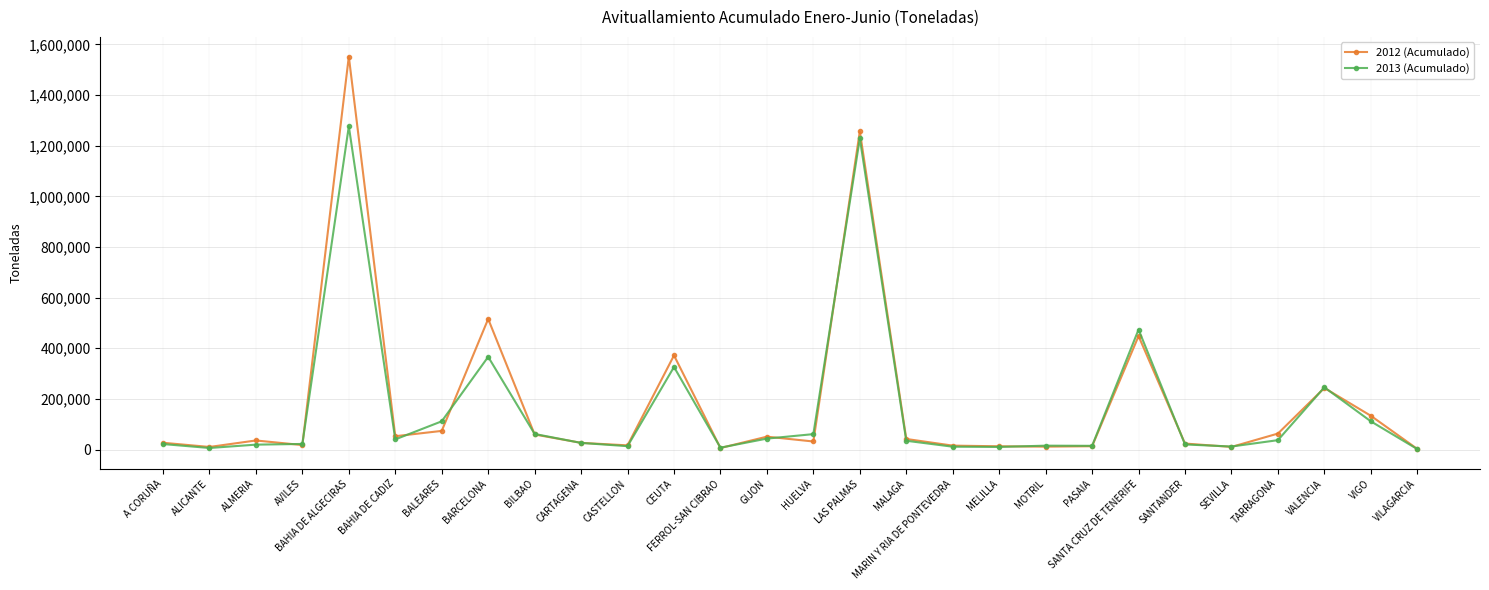

At which category is the sum across all series the highest?

BAHIA DE ALGECIRAS